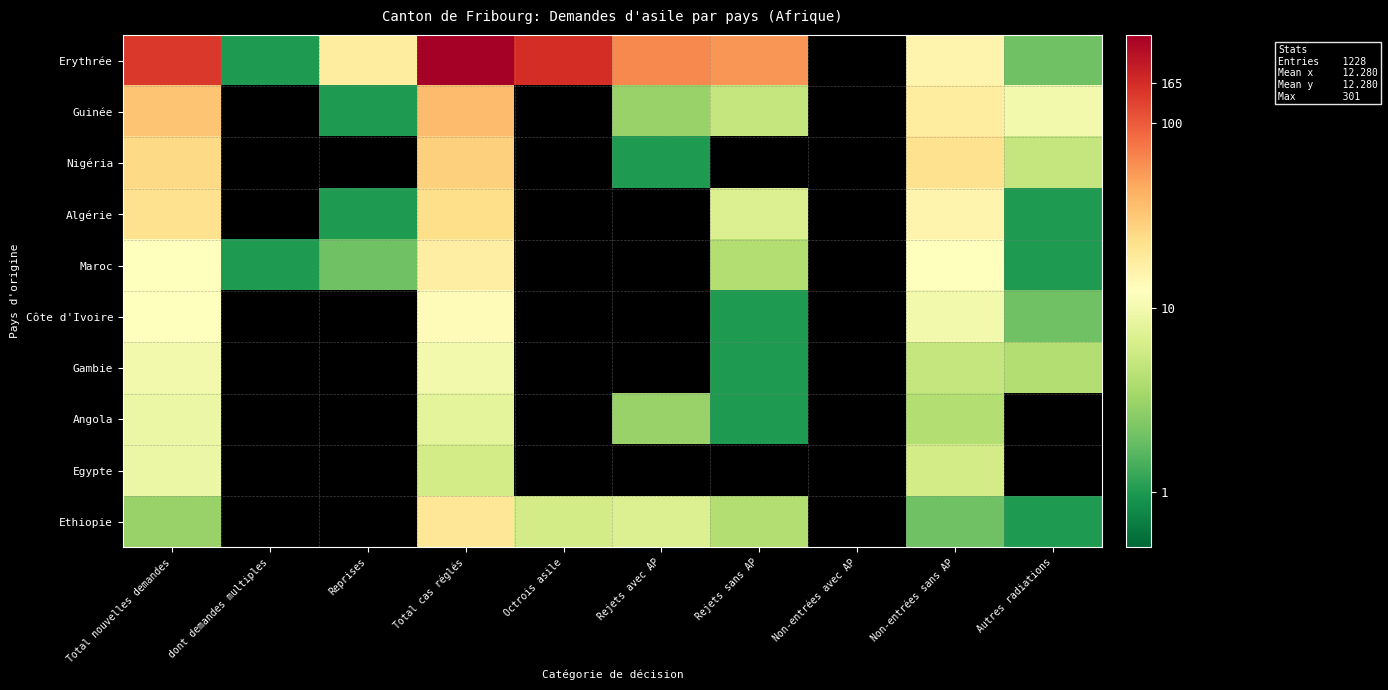

How many data points does each series have?

10